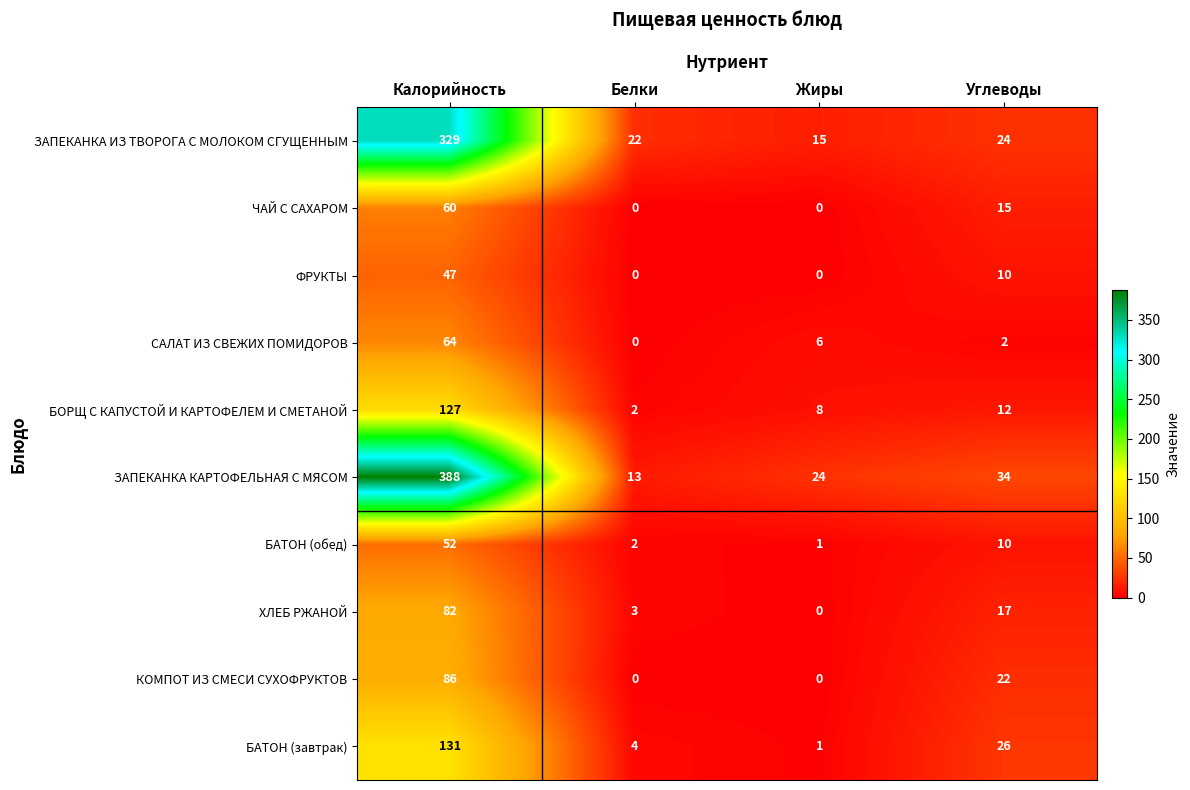

The ЗАПЕКАНКА ИЗ ТВОРОГА С МОЛОКОМ СГУЩЕННЫМ series shows 329 at Калорийность. True or false?

True